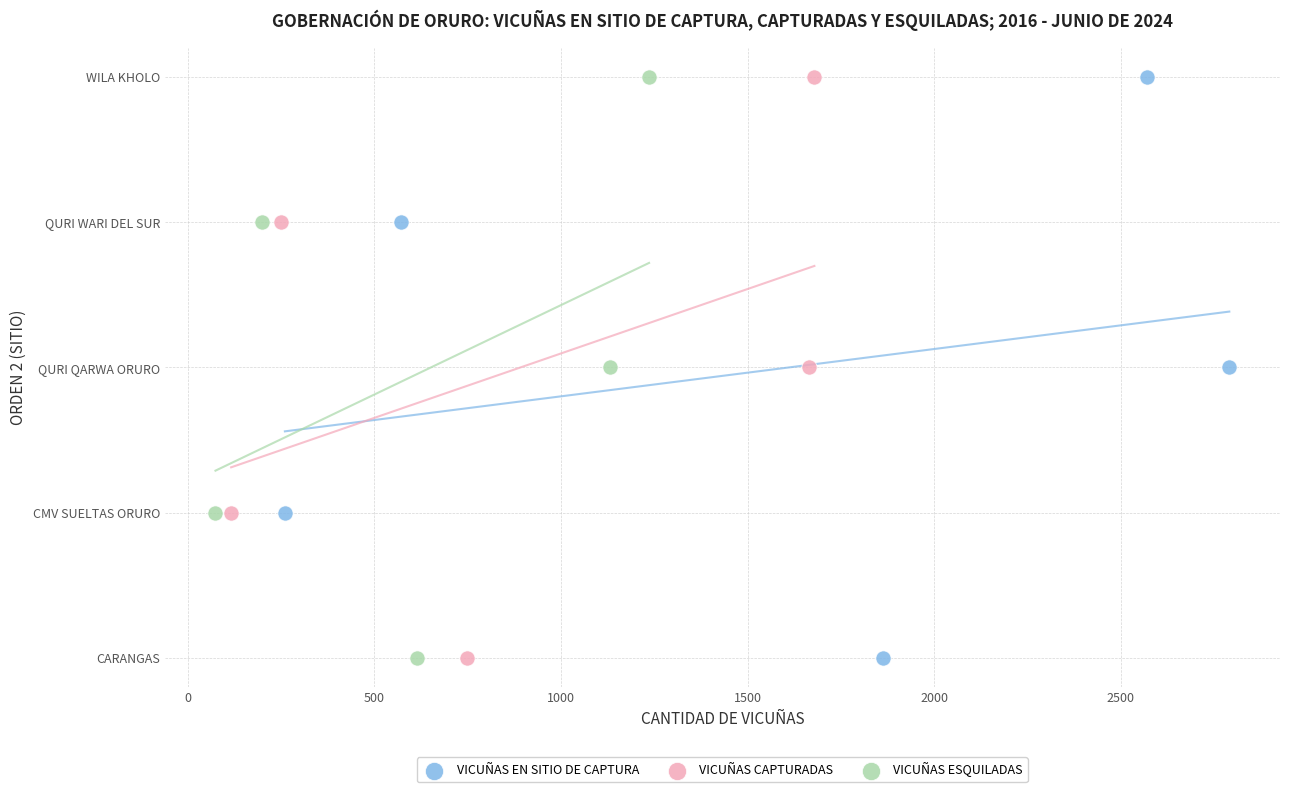

What are all the series names shown in the legend?

VICUÑAS EN SITIO DE CAPTURA, VICUÑAS CAPTURADAS, VICUÑAS ESQUILADAS